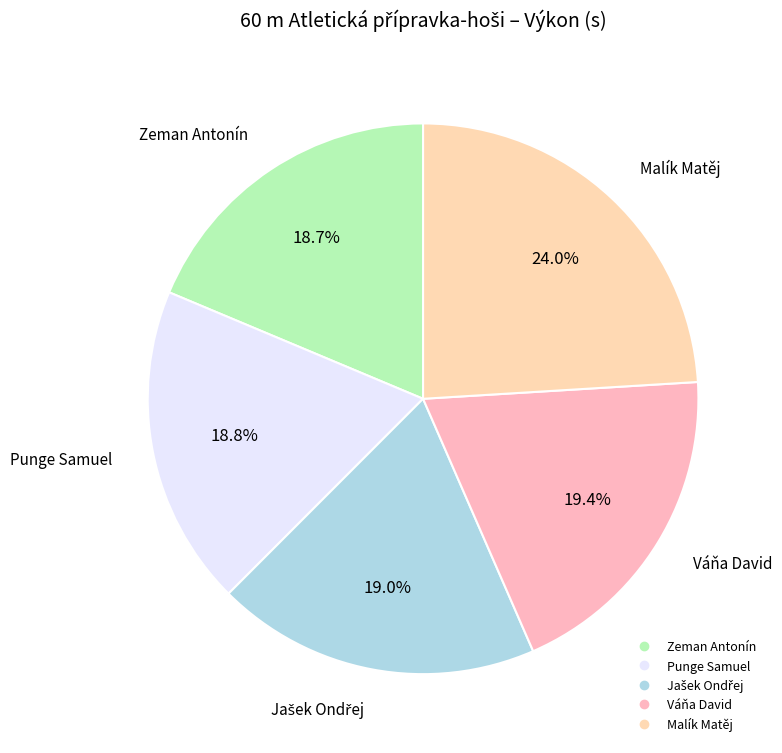

To the nearest percent, what is the combined percentage of Váňa David and Punge Samuel?

38%